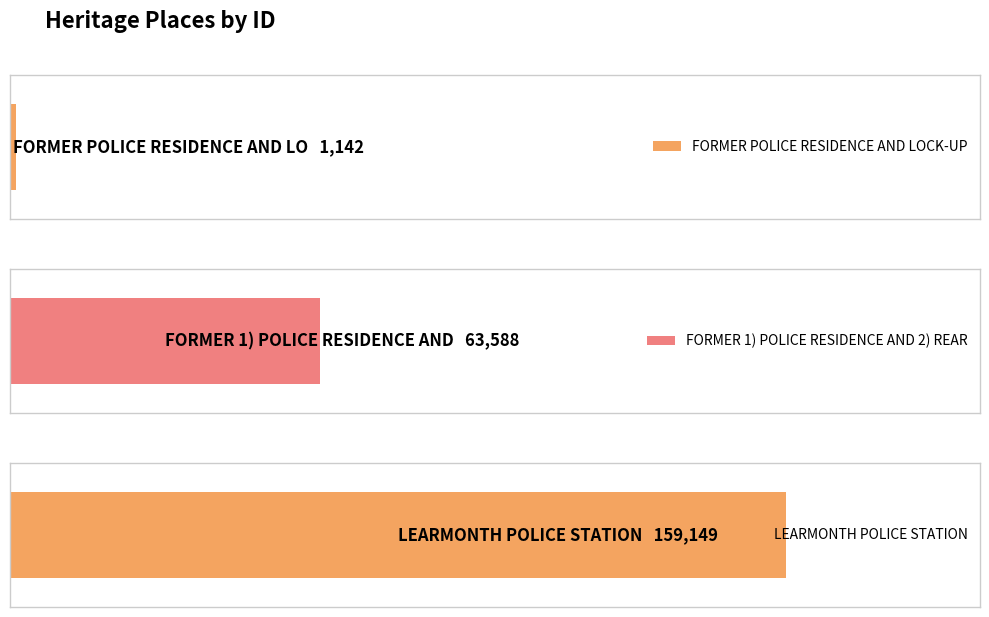

Reading left to right, list all the values displayed in this chart.

1142	63588	159149